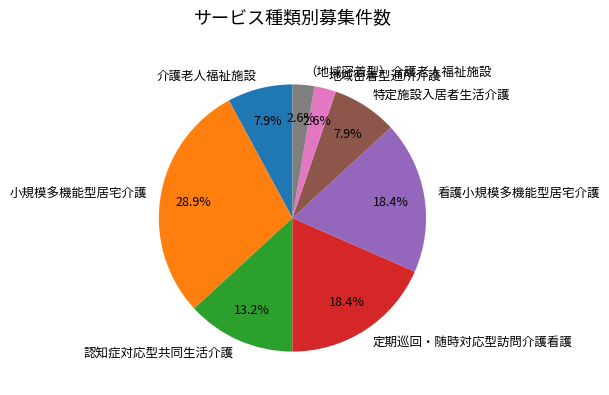

Does 認知症対応型共同生活介護 account for over 50% of the chart?

No